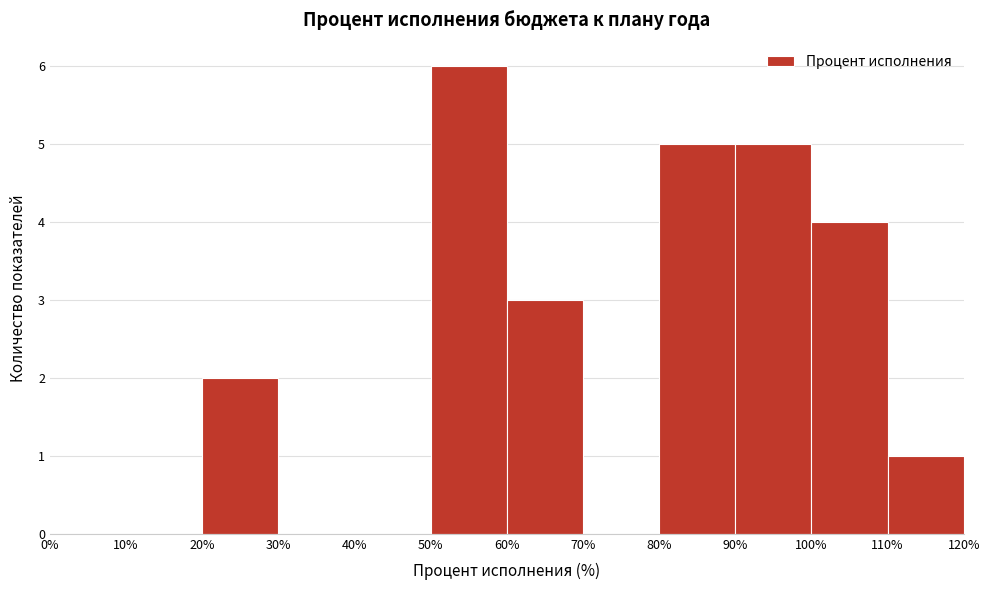

Reading left to right, list every bar in this chart as the range it spans on the x-axis followed by its height. The values are not printed on the chart, so give them approximately, as read against the axis.

0% to 10%: 0
10% to 20%: 0
20% to 30%: 2
30% to 40%: 0
40% to 50%: 0
50% to 60%: 6
60% to 70%: 3
70% to 80%: 0
80% to 90%: 5
90% to 100%: 5
100% to 110%: 4
110% to 120%: 1